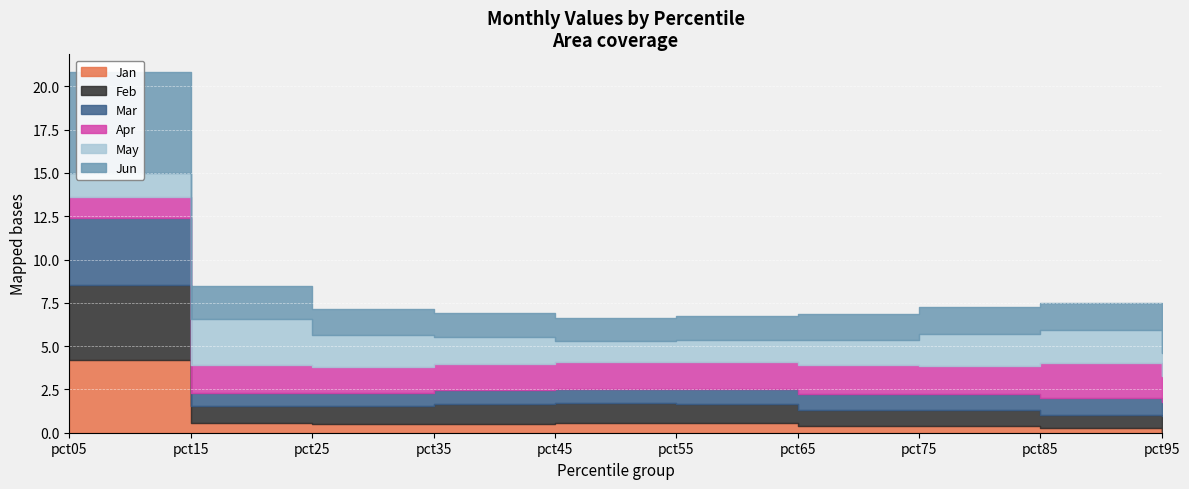

At which category is the sum across all series the highest?

pct05